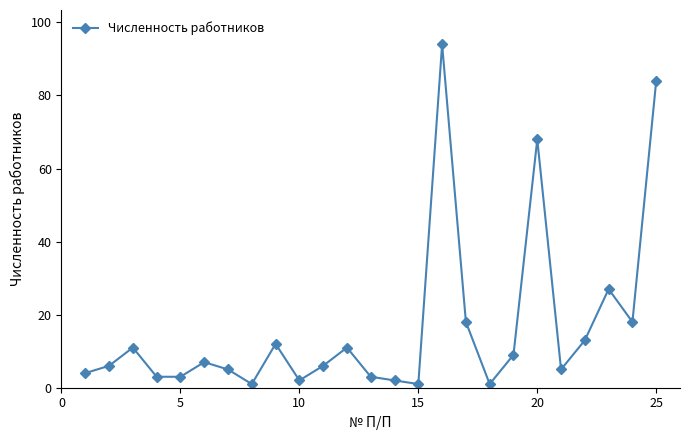

What is the value of the 24th point from the left?

18